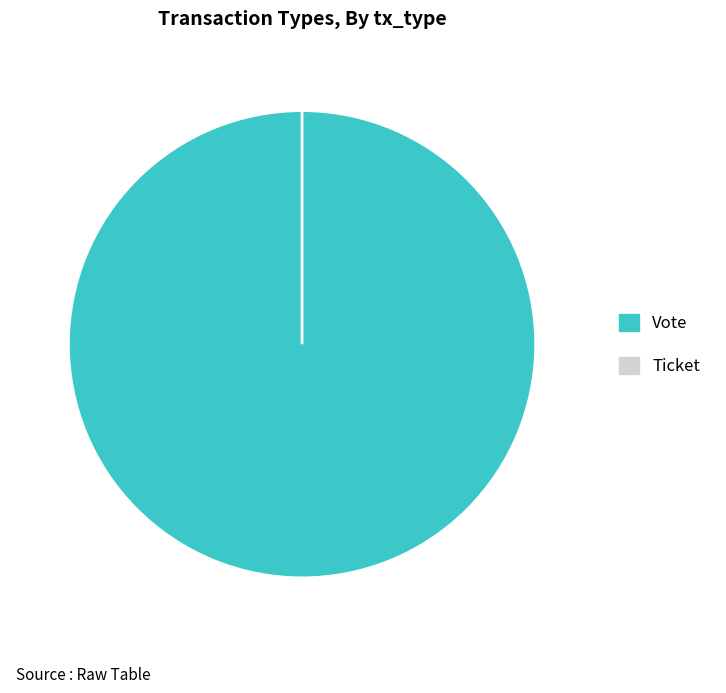

To the nearest percent, what is the difference between the largest and smallest slice percentages?

100%